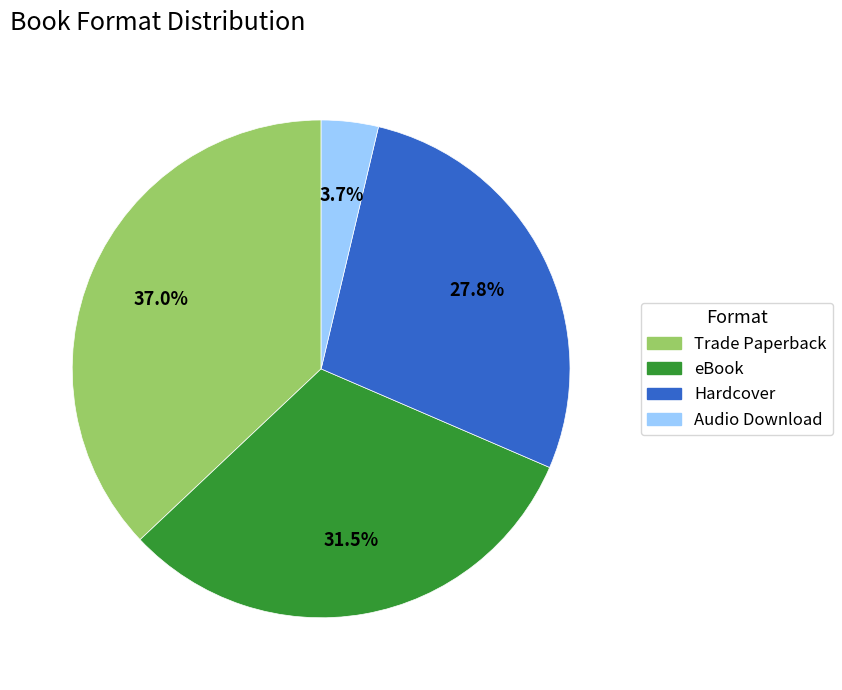

Does Audio Download represent more than half of the total?

No